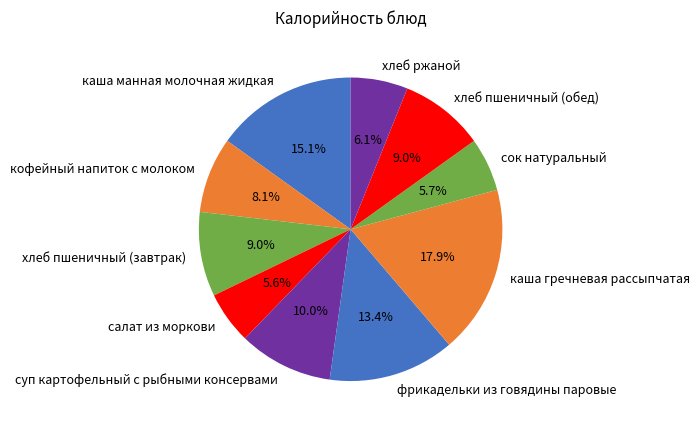

Is there any slice that represents more than half of the pie?

No